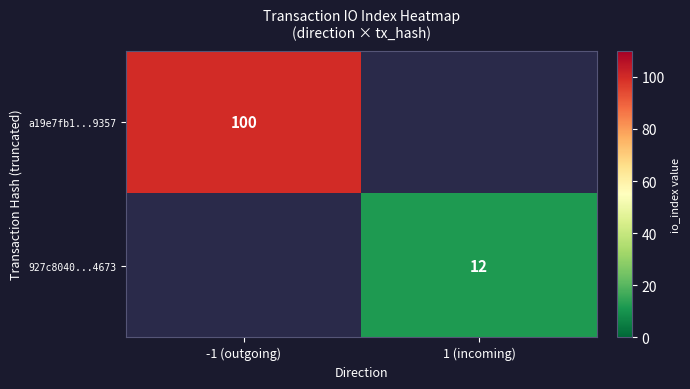

The value of 927c8040...4673 at 1 (incoming) is 12. True or false?

True